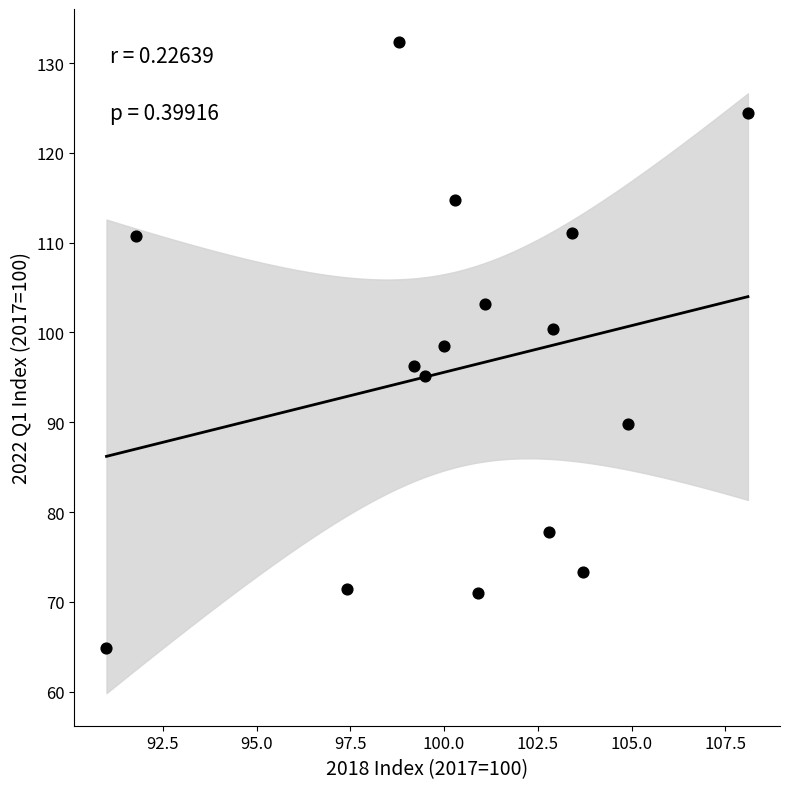

What is the range of Y values (max minus min)?

67.5